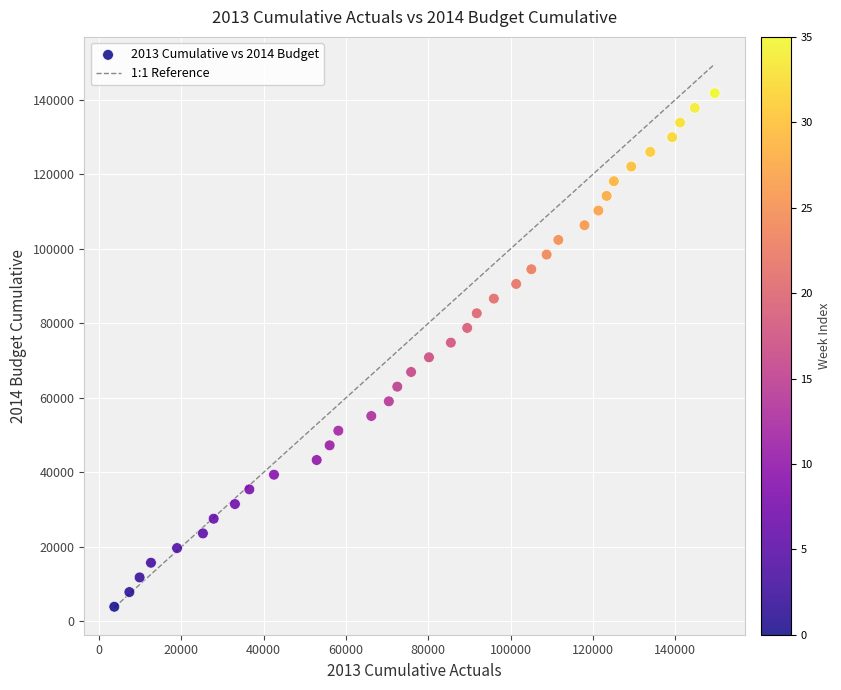

What is the range of X values (max minus min)?

145845.1